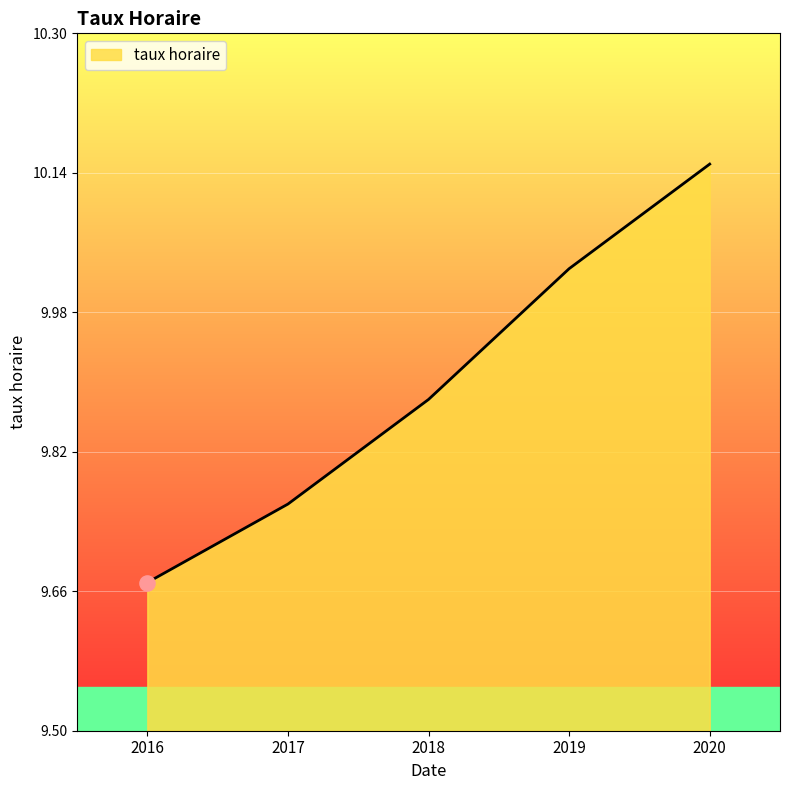

Approximately how many times larger is the value at 2016 compared to 2018?

1.0